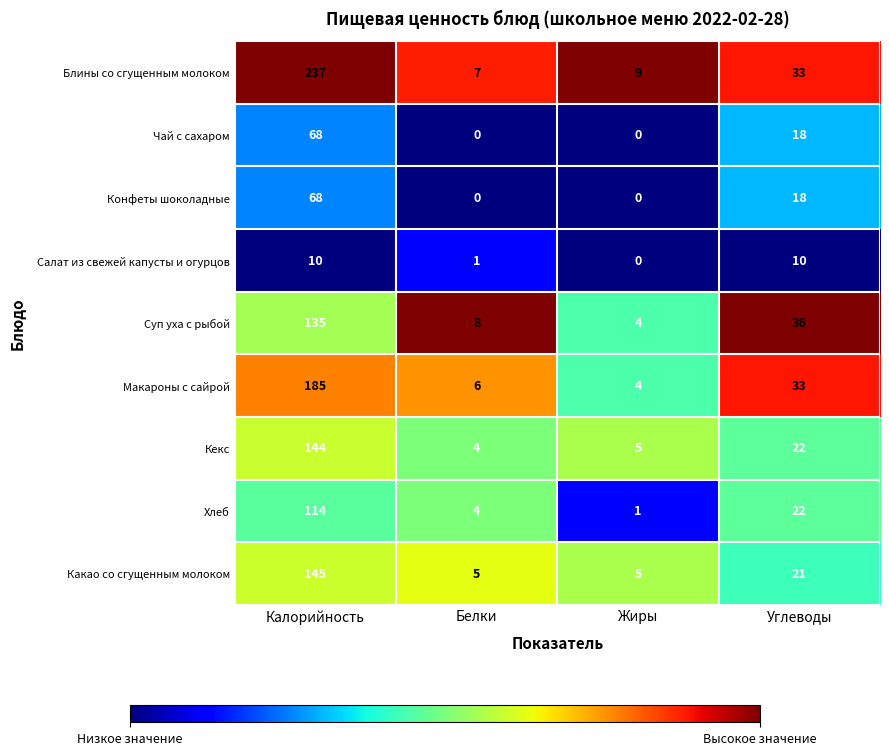

What is the maximum value shown in the chart?

237